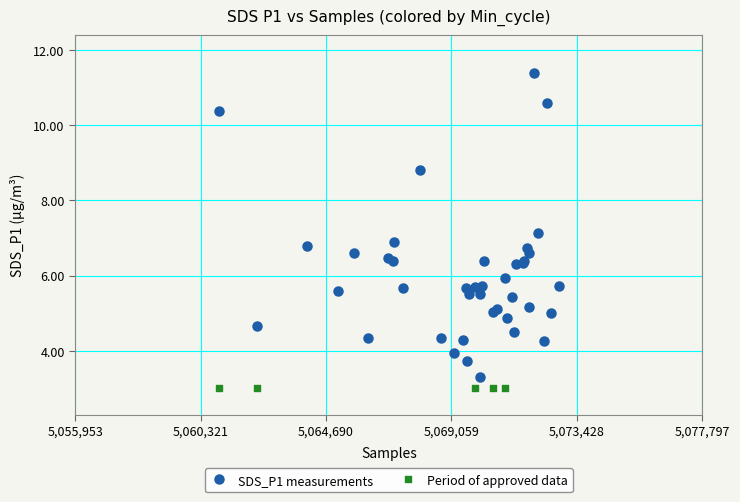

Which series reaches the maximum Y coordinate?

SDS_P1 measurements